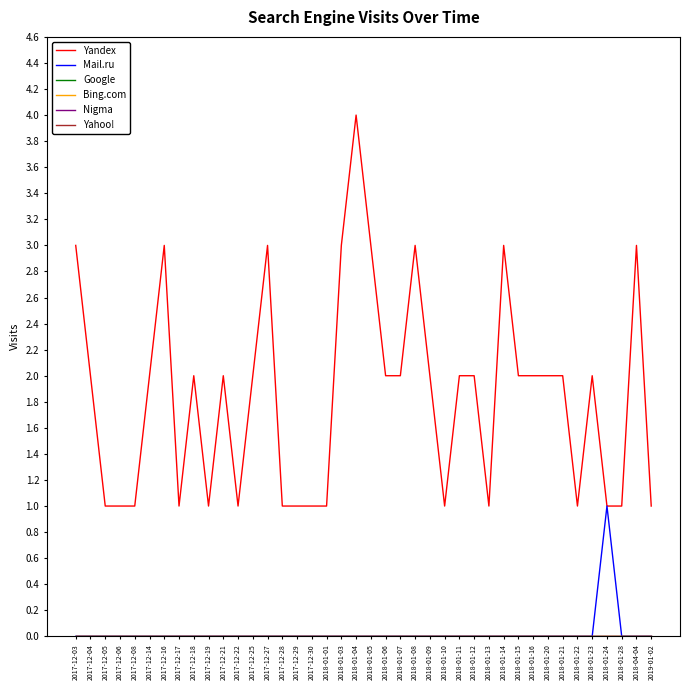

Does the chart display data point markers on the line(s)?

No